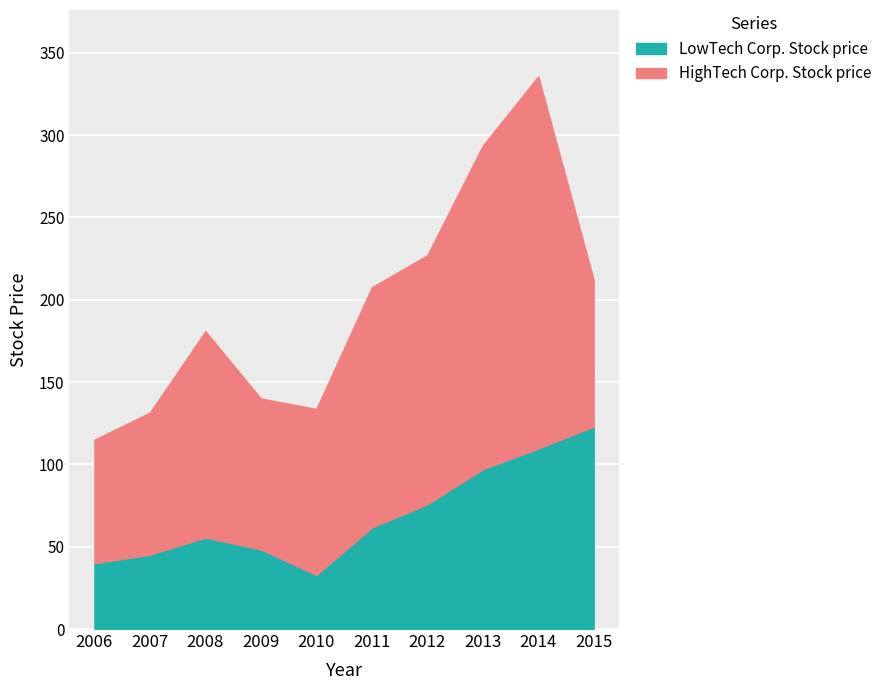

What is the value of the LowTech Corp. Stock price point at the 1st from the left?

40.0